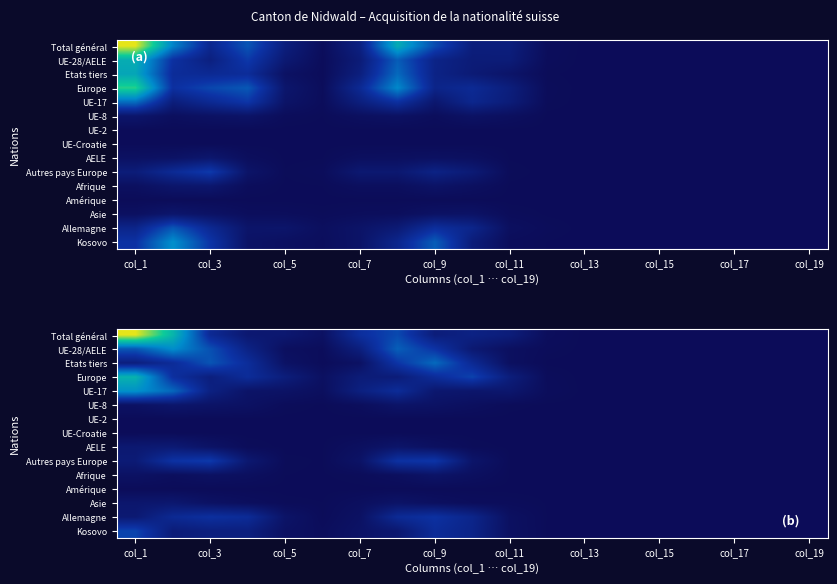

At which category is the sum across all series the highest?

col_1